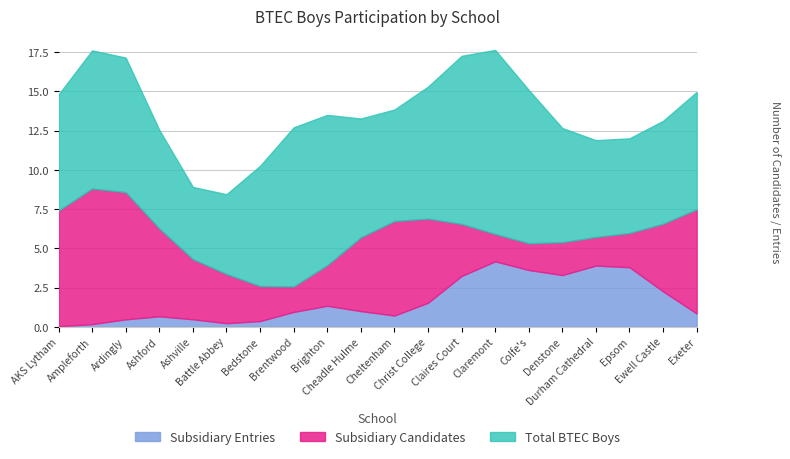

True or false: Diploma Boys Entries and Diploma Boys Candidates intersect in this chart.

False